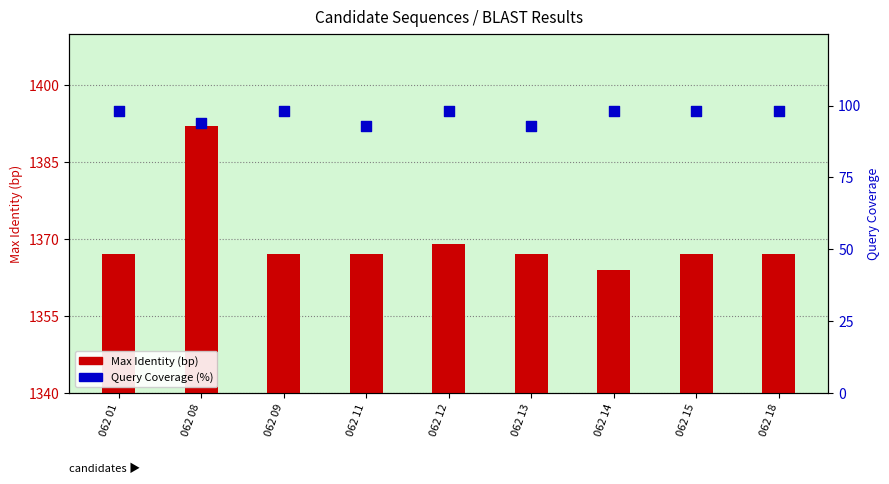

Which series has the largest total across all categories?

Max Identity (bp)